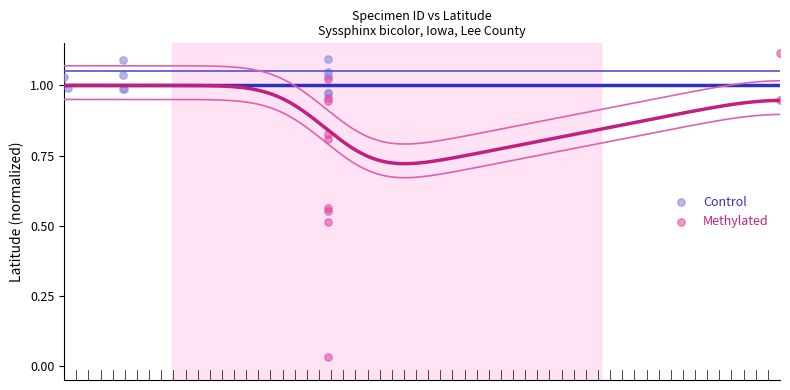

Which series contains the highest Y value?

Methylated